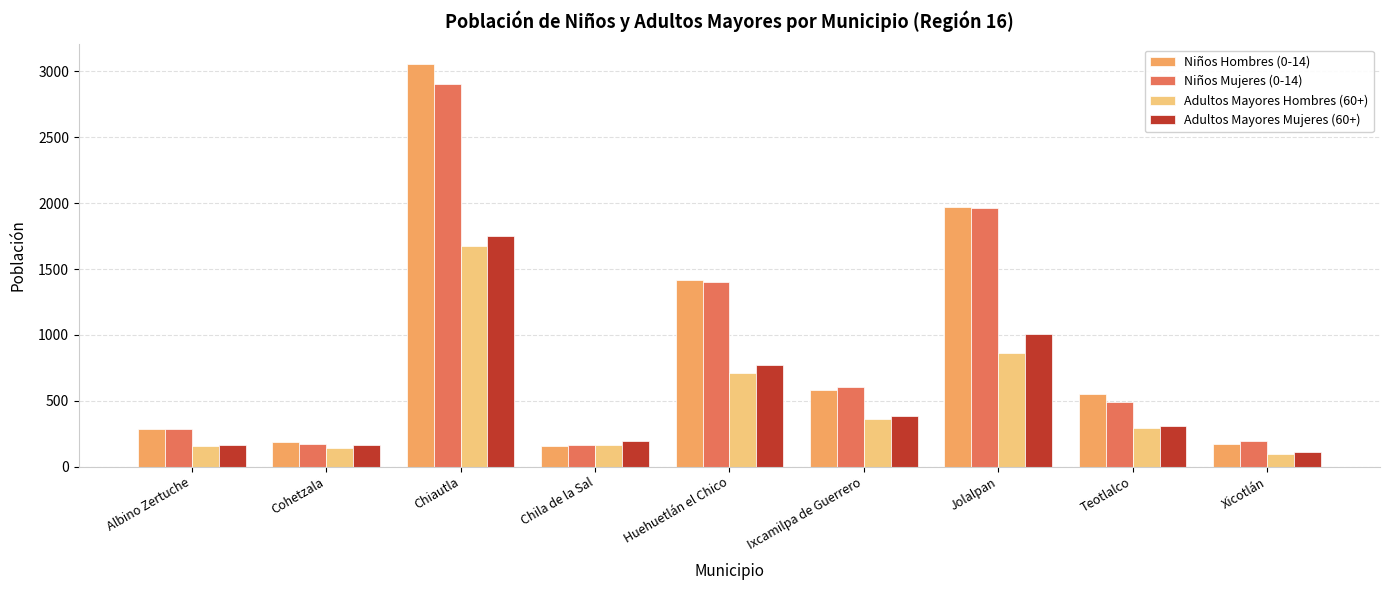

What is the total value across all series at Chiautla?

9386